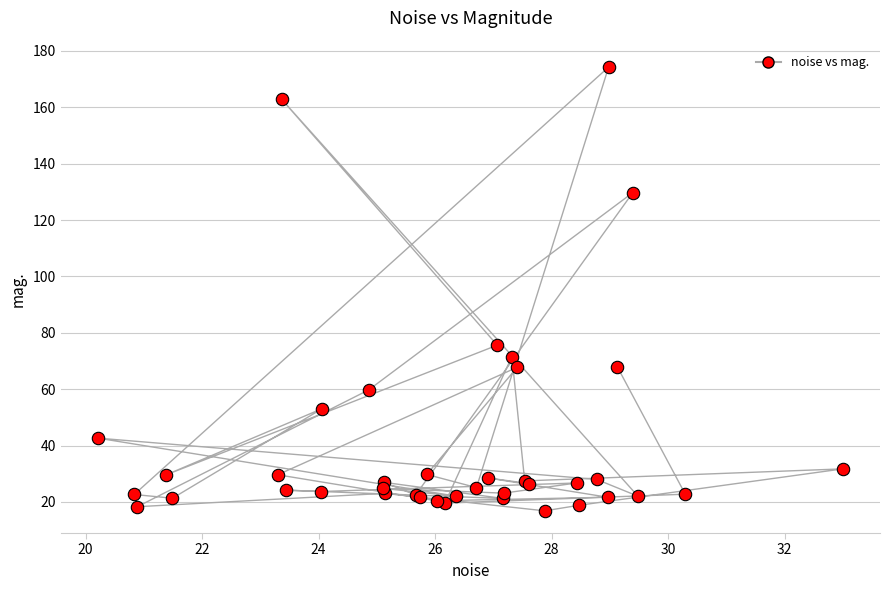

What Y value in the scatter plot is closest to 95?

75.6